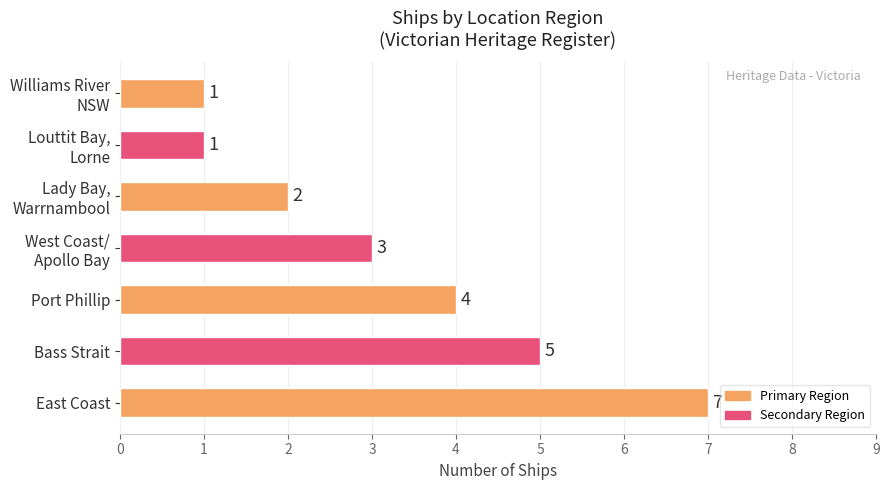

At which category does the chart reach its peak across all series?

East Coast